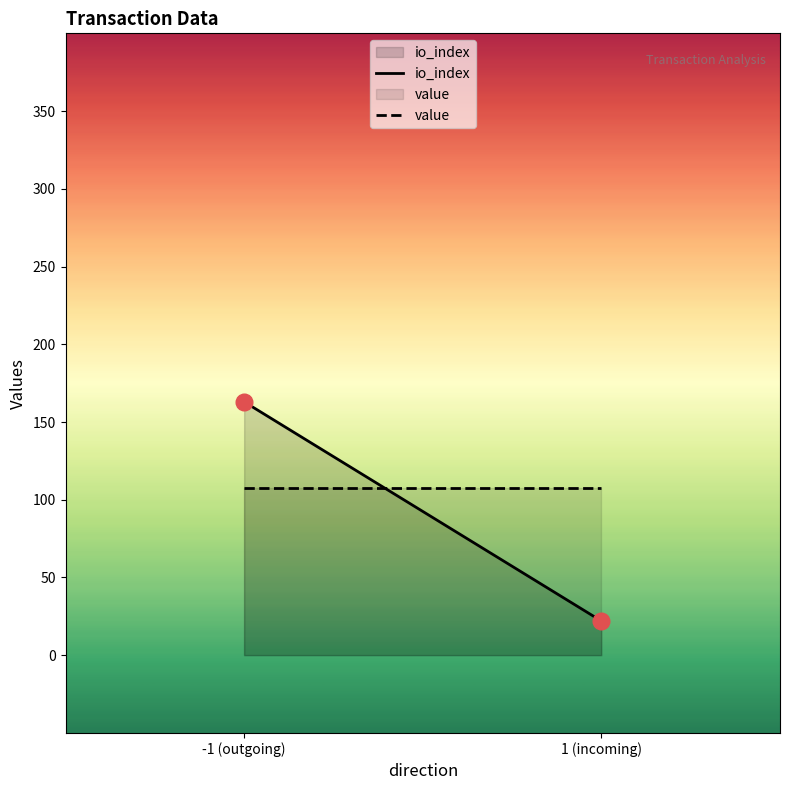

Is it true that io_index equals 163.0 at -1 (outgoing)?

True